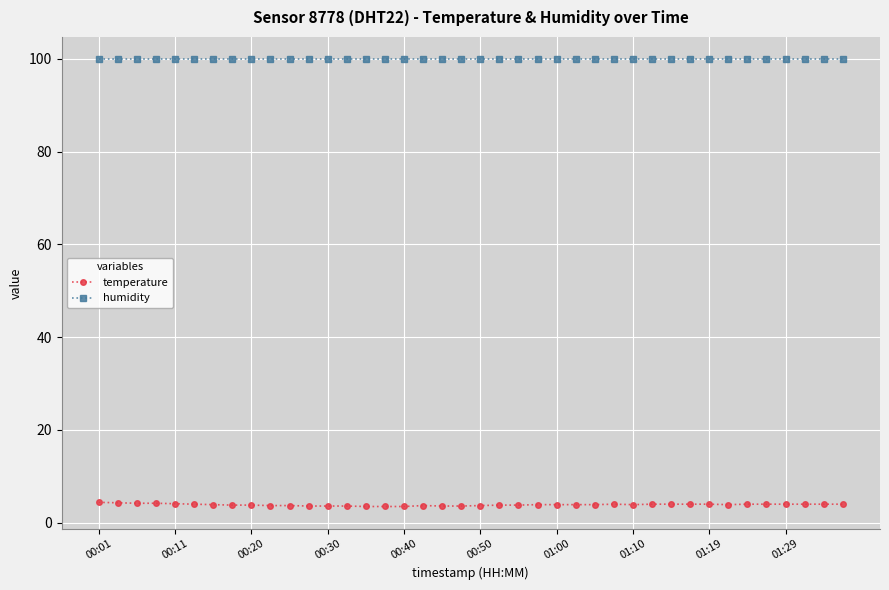

What is the average value of the temperature series?

3.9